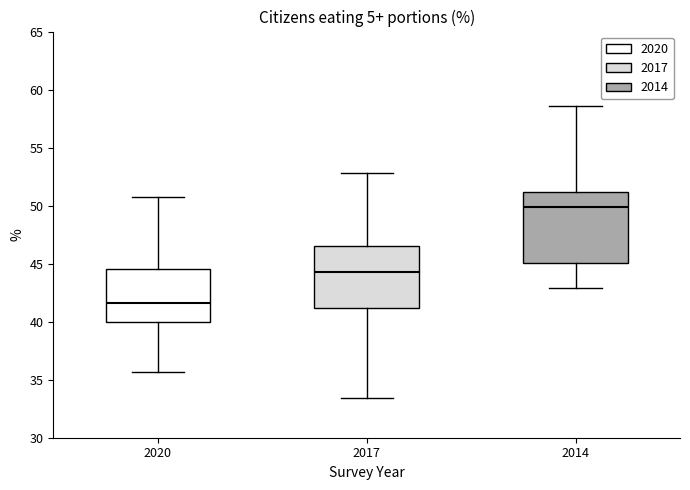

Comparing the boxes themselves (not the whiskers), which one is the tallest?

2014